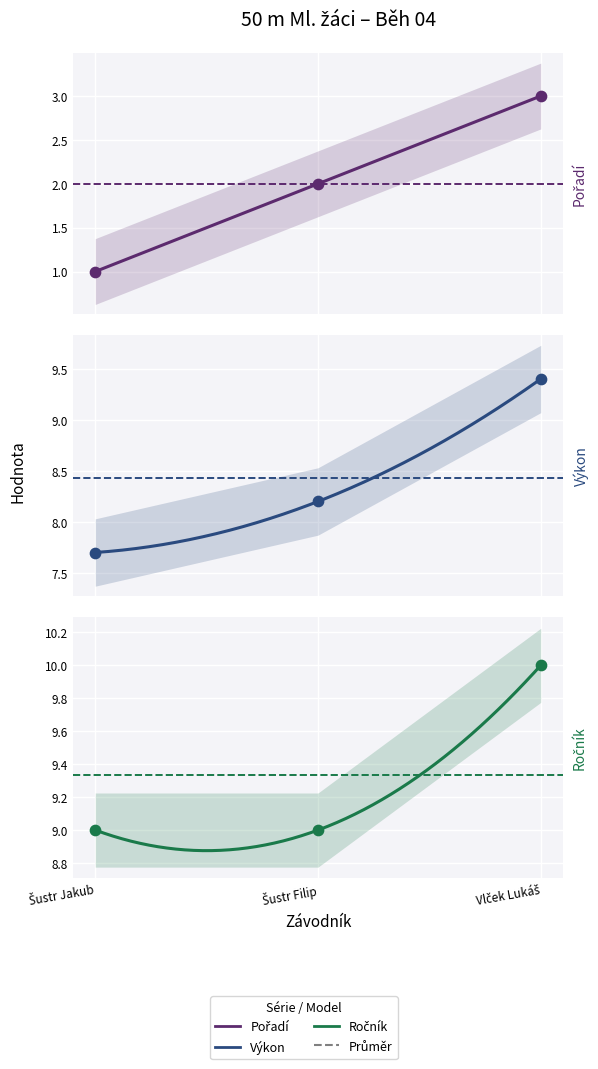

At how many categories does at least one series exceed 8?

3